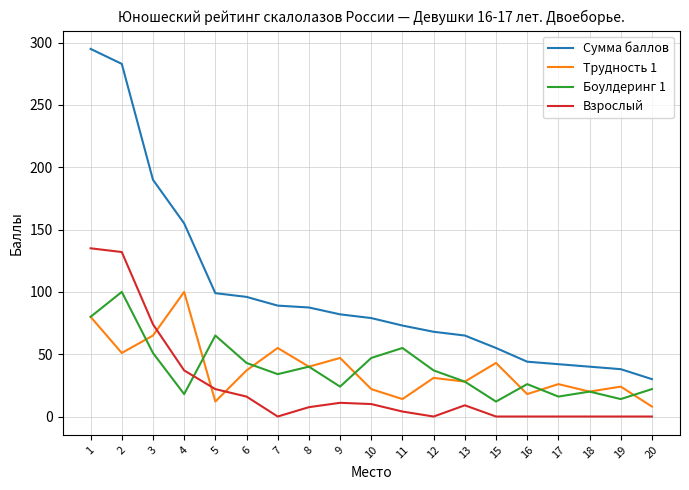

Is it true that Боулдеринг 1 equals 37.0 at 12?

True